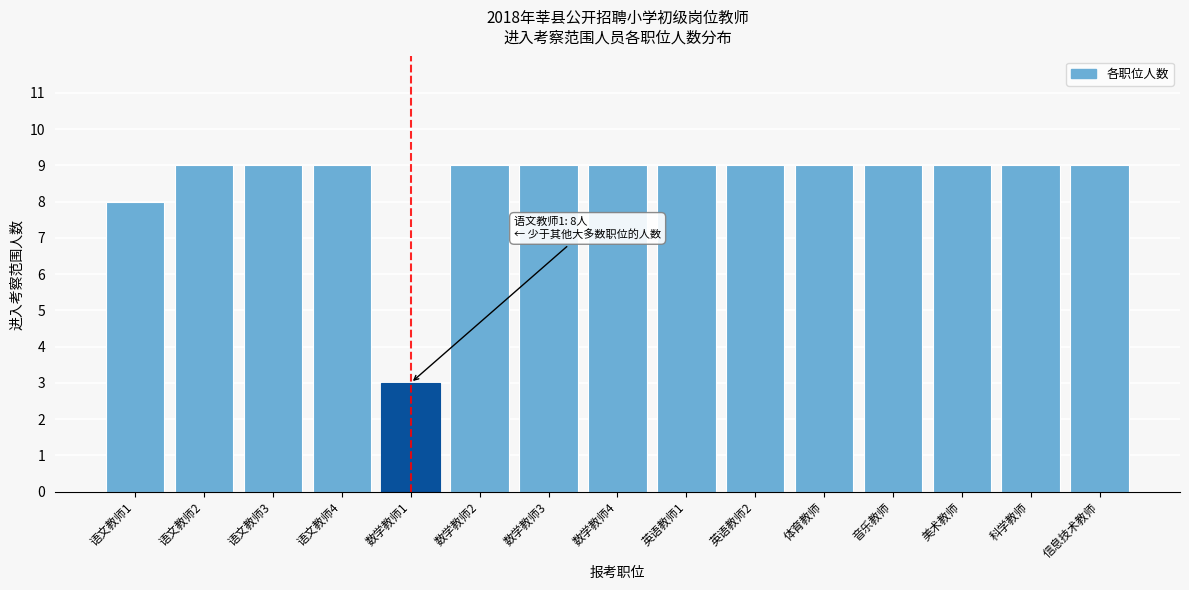

Reading left to right, list all the values displayed in this chart.

8	9	9	9	3	9	9	9	9	9	9	9	9	9	9